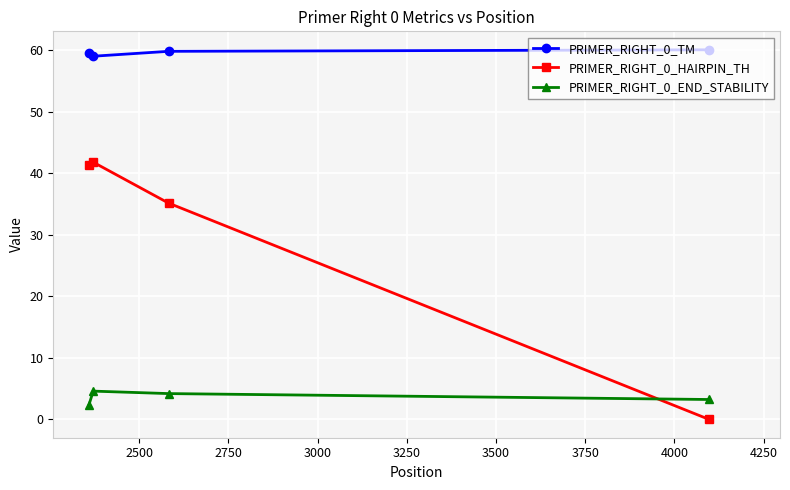

How many lines are shown in the chart?

3